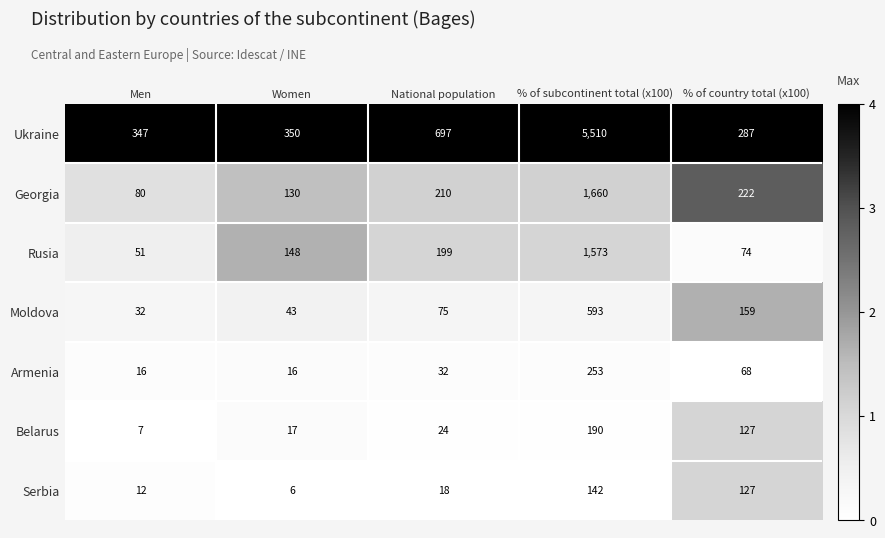

Which series changed the most between Men and % of country total (x100)?

Georgia